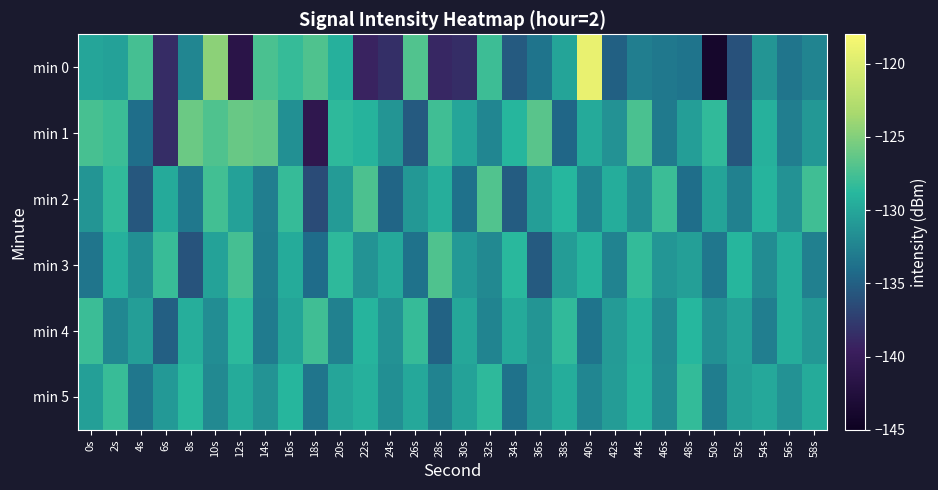

At 34s, list the series in order from largest to smallest.

min 3, min 1, min 4, min 5, min 2, min 0